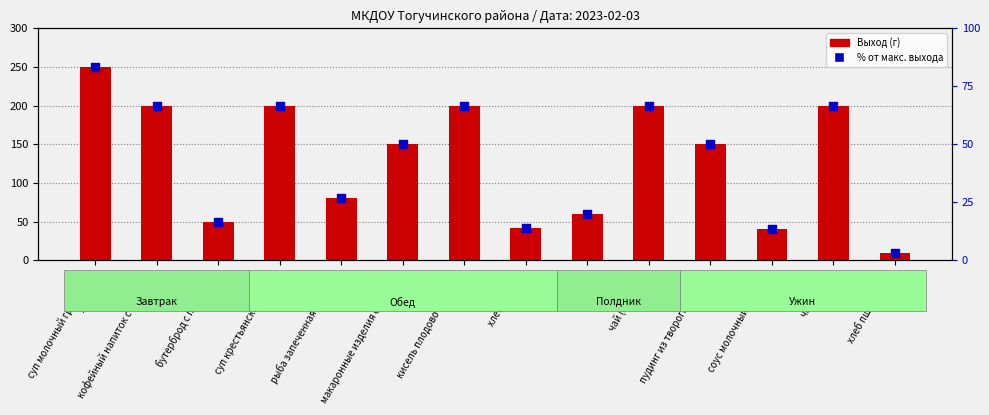

What is the total value across all series at чай (полдник)?

266.7